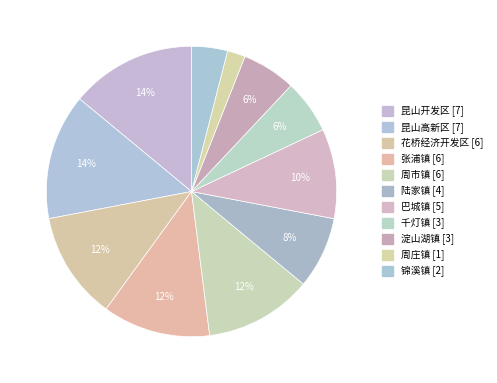

Is 周庄镇 the majority of the pie?

No